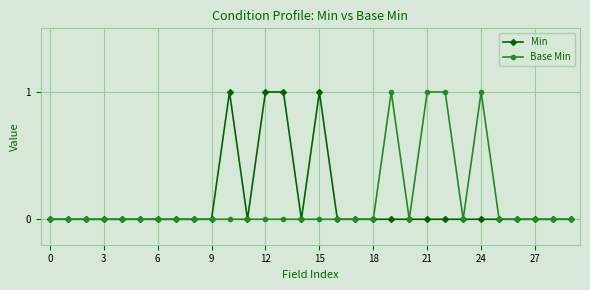

What is the label of the 23rd point from the left?

22